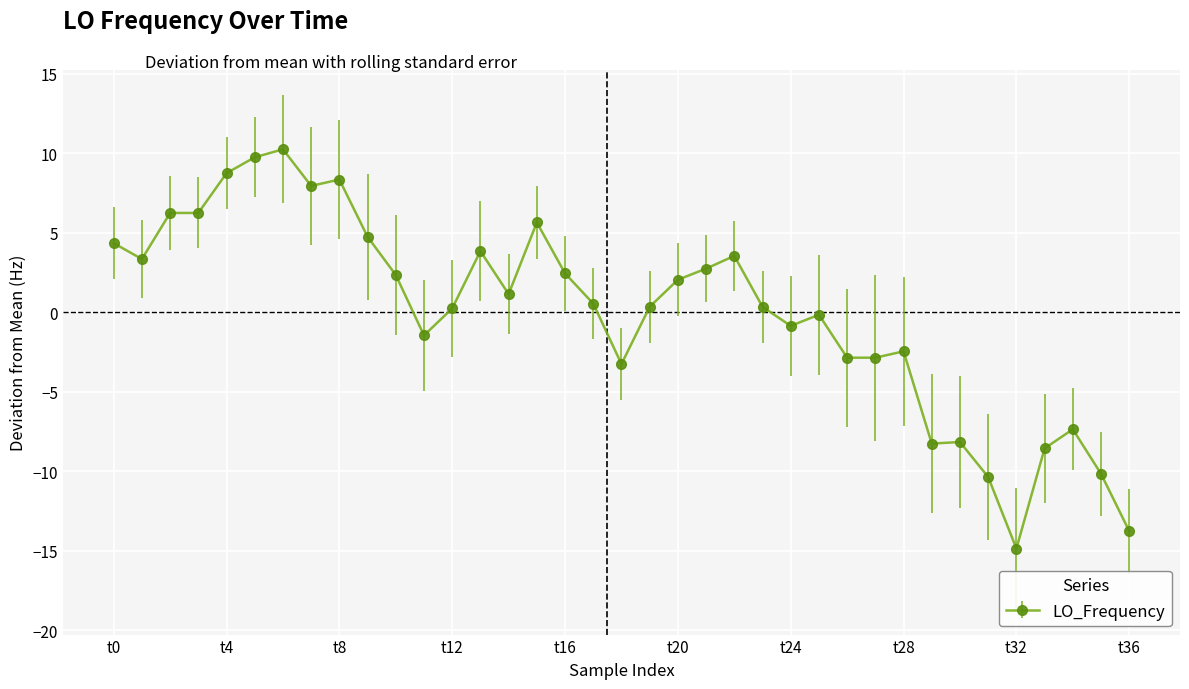

What is the minimum value shown in the chart?

-14.9